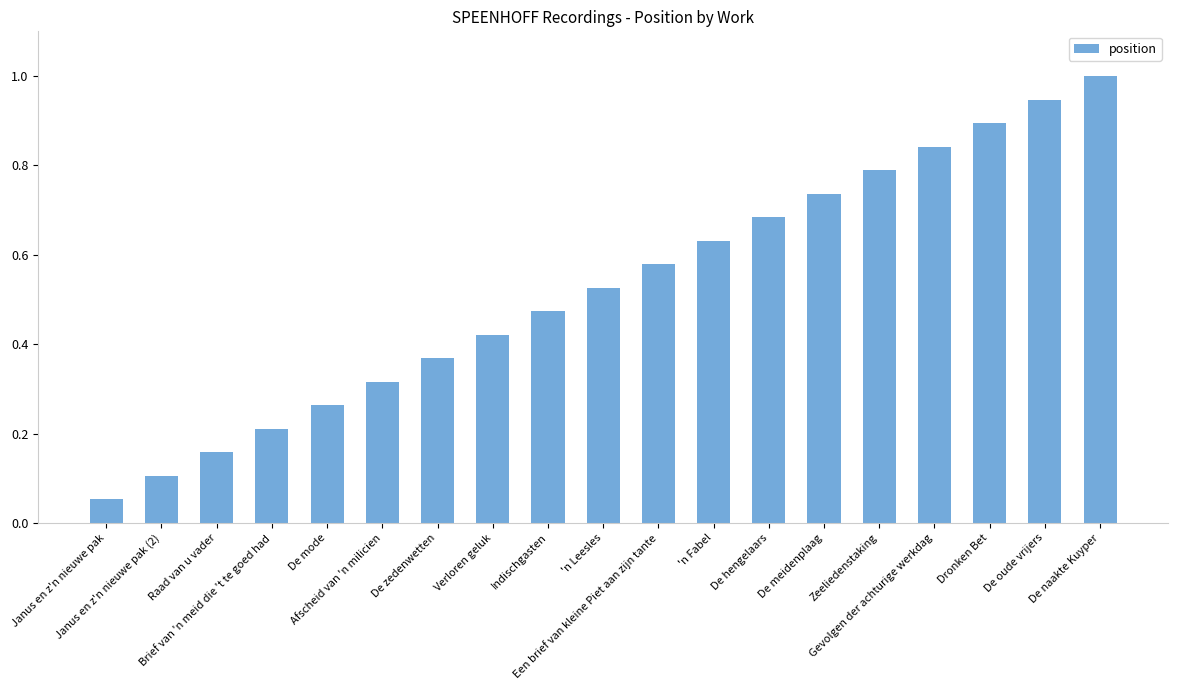

What is the change in value from De zedenwetten to Verloren geluk?

+0.1